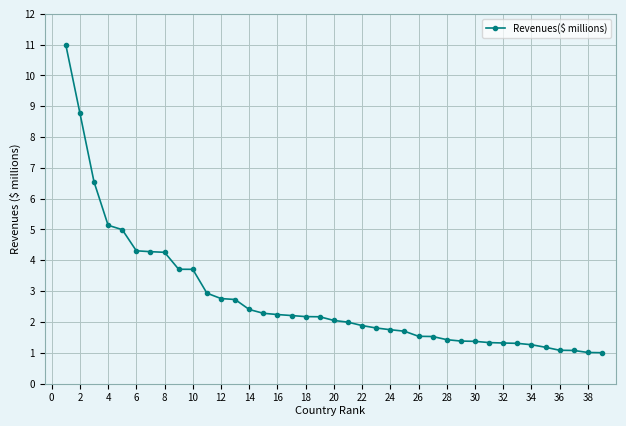

What is the smallest value displayed?

1.0